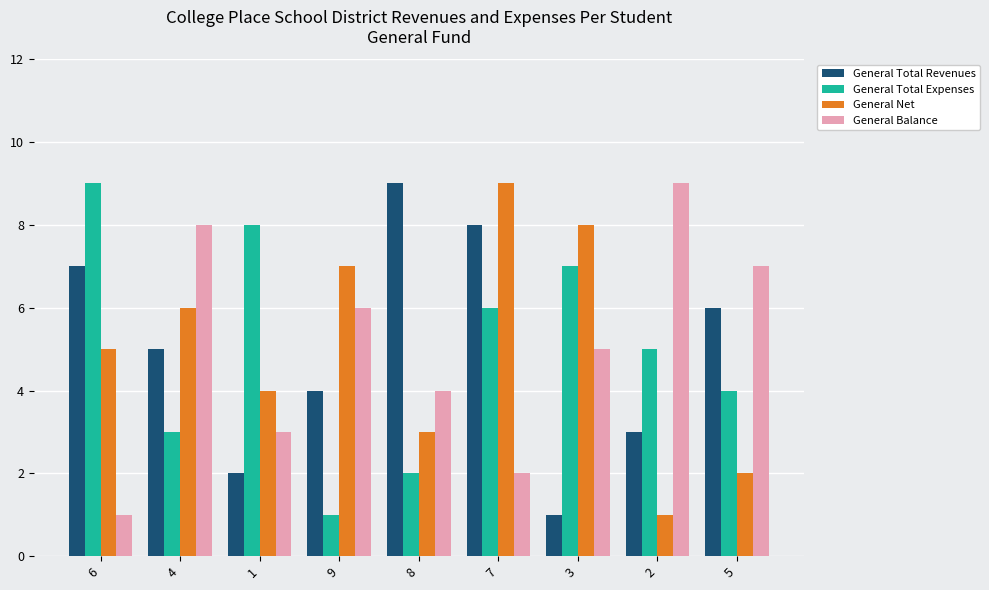

Rank the series at 1 from lowest to highest value.

General Total Revenues, General Balance, General Net, General Total Expenses